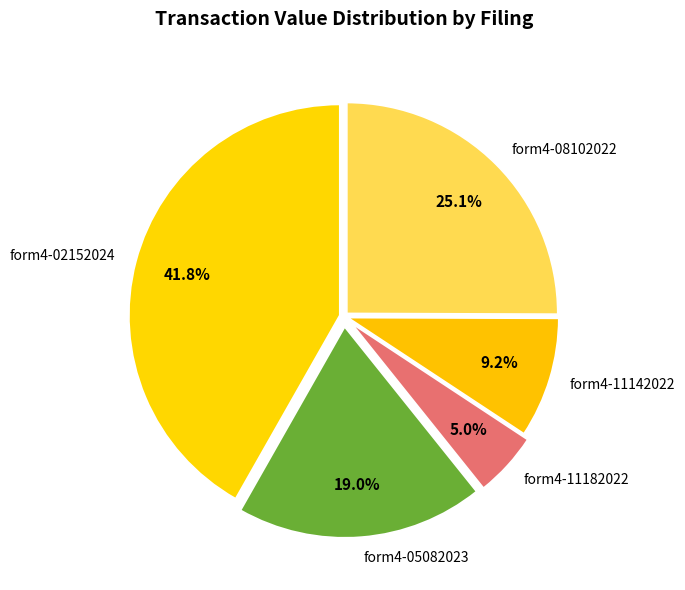

Rank the categories by value from lowest to highest.

form4-11182022, form4-11142022, form4-05082023, form4-08102022, form4-02152024